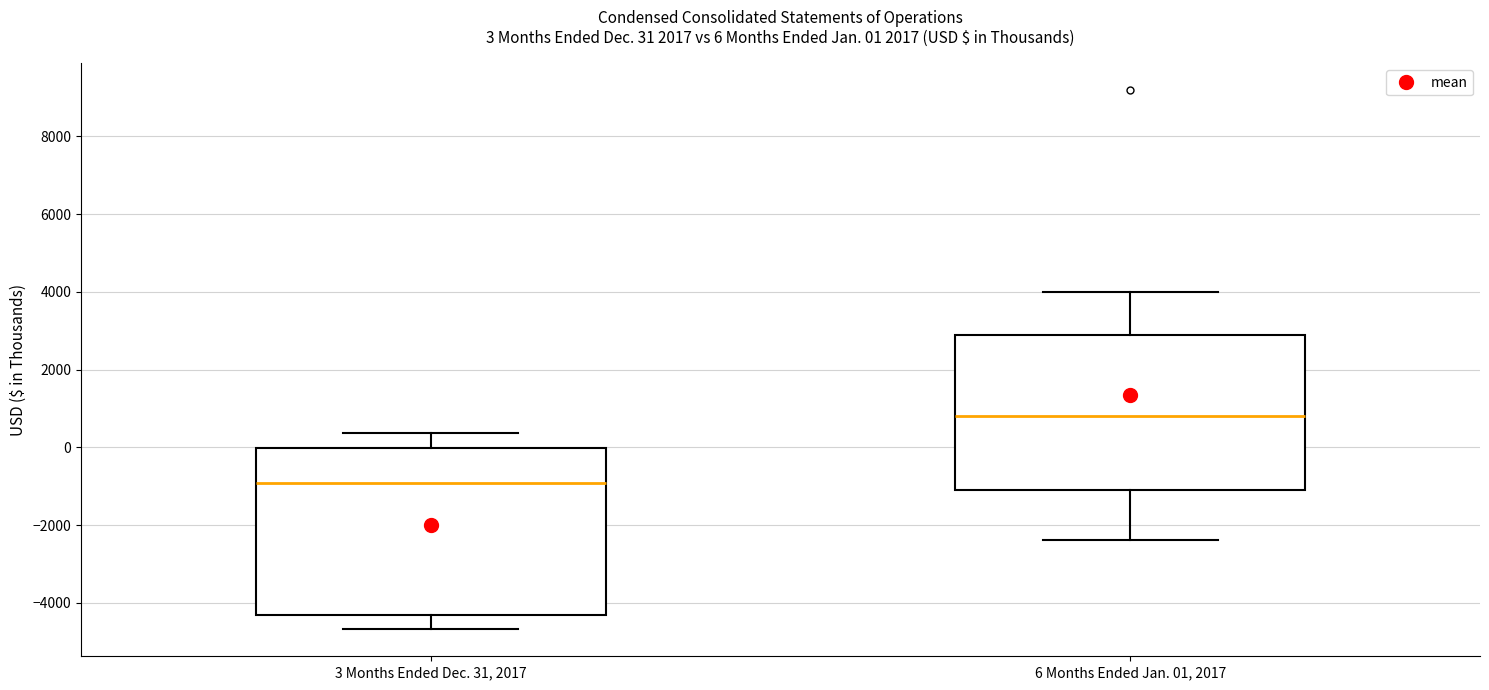

Which box's median line is the lowest?

3 Months Ended Dec. 31, 2017